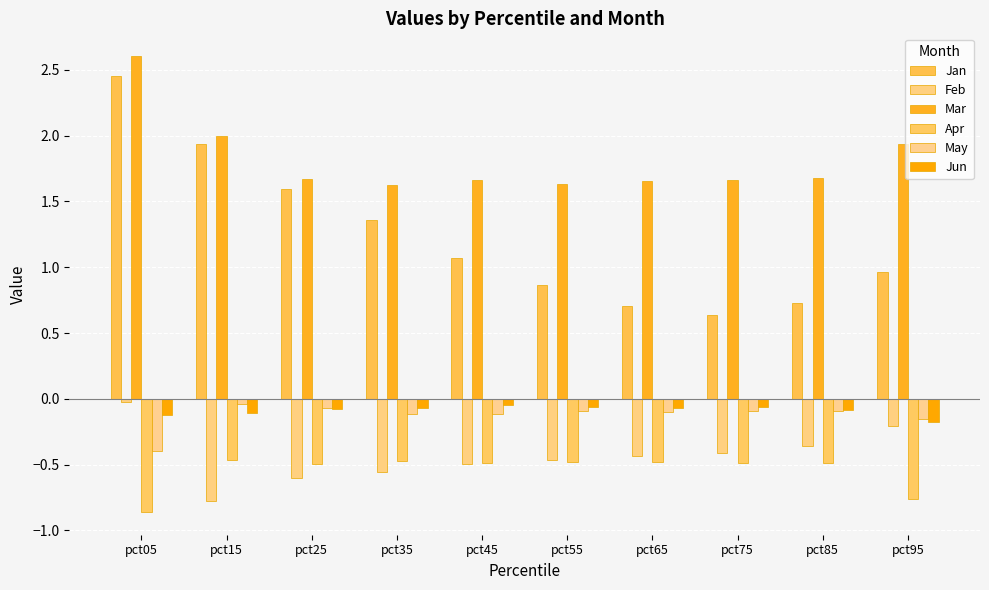

What is the lowest value of the Jun series?

-0.2